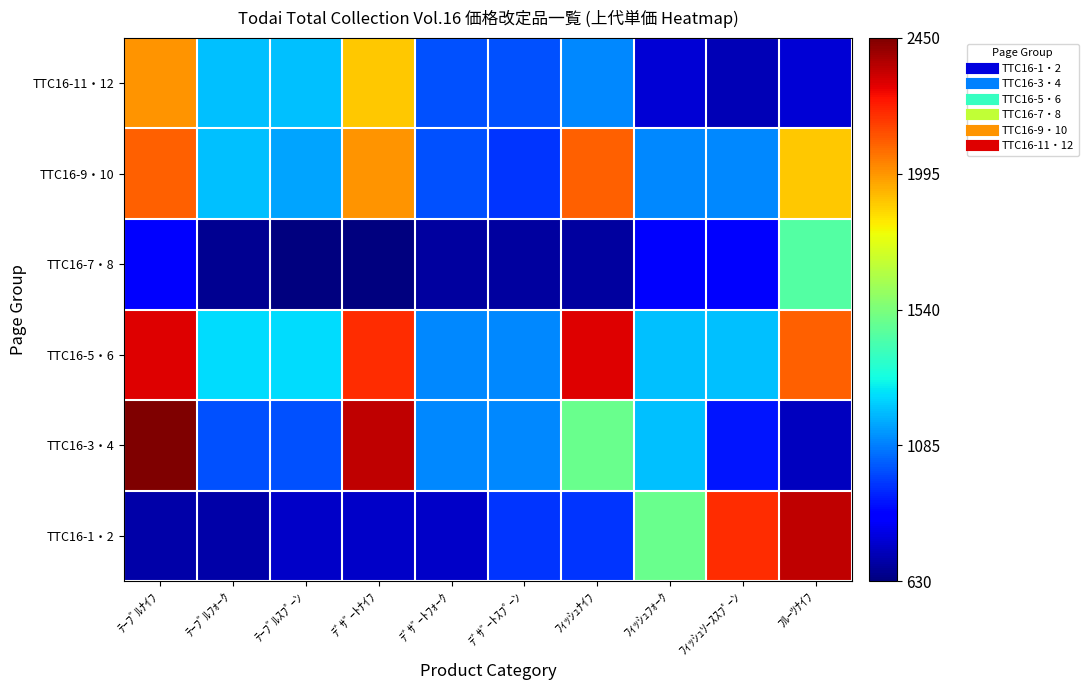

Reading left to right, list all the values displayed in this chart.

TTC16-11・12: ﾃｰﾌﾞﾙﾅｲﾌ=2000	ﾃｰﾌﾞﾙﾌｫｰｸ=1200	ﾃｰﾌﾞﾙｽﾌﾟｰﾝ=1200	ﾃﾞｻﾞｰﾄﾅｲﾌ=1900	ﾃﾞｻﾞｰﾄﾌｫｰｸ=1000	ﾃﾞｻﾞｰﾄｽﾌﾟｰﾝ=1000	ﾌｨｯｼｭﾅｲﾌ=1100	ﾌｨｯｼｭﾌｫｰｸ=770	ﾌｨｯｼｭｿｰｽｽﾌﾟｰﾝ=720	ﾌﾙｰﾂﾅｲﾌ=770
TTC16-9・10: ﾃｰﾌﾞﾙﾅｲﾌ=2100	ﾃｰﾌﾞﾙﾌｫｰｸ=1200	ﾃｰﾌﾞﾙｽﾌﾟｰﾝ=1150	ﾃﾞｻﾞｰﾄﾅｲﾌ=2000	ﾃﾞｻﾞｰﾄﾌｫｰｸ=1000	ﾃﾞｻﾞｰﾄｽﾌﾟｰﾝ=950	ﾌｨｯｼｭﾅｲﾌ=2100	ﾌｨｯｼｭﾌｫｰｸ=1100	ﾌｨｯｼｭｿｰｽｽﾌﾟｰﾝ=1100	ﾌﾙｰﾂﾅｲﾌ=1900
TTC16-7・8: ﾃｰﾌﾞﾙﾅｲﾌ=850	ﾃｰﾌﾞﾙﾌｫｰｸ=660	ﾃｰﾌﾞﾙｽﾌﾟｰﾝ=630	ﾃﾞｻﾞｰﾄﾅｲﾌ=630	ﾃﾞｻﾞｰﾄﾌｫｰｸ=680	ﾃﾞｻﾞｰﾄｽﾌﾟｰﾝ=680	ﾌｨｯｼｭﾅｲﾌ=680	ﾌｨｯｼｭﾌｫｰｸ=850	ﾌｨｯｼｭｿｰｽｽﾌﾟｰﾝ=850	ﾌﾙｰﾂﾅｲﾌ=1450
TTC16-5・6: ﾃｰﾌﾞﾙﾅｲﾌ=2300	ﾃｰﾌﾞﾙﾌｫｰｸ=1250	ﾃｰﾌﾞﾙｽﾌﾟｰﾝ=1250	ﾃﾞｻﾞｰﾄﾅｲﾌ=2200	ﾃﾞｻﾞｰﾄﾌｫｰｸ=1100	ﾃﾞｻﾞｰﾄｽﾌﾟｰﾝ=1100	ﾌｨｯｼｭﾅｲﾌ=2300	ﾌｨｯｼｭﾌｫｰｸ=1200	ﾌｨｯｼｭｿｰｽｽﾌﾟｰﾝ=1200	ﾌﾙｰﾂﾅｲﾌ=2100
TTC16-3・4: ﾃｰﾌﾞﾙﾅｲﾌ=2450	ﾃｰﾌﾞﾙﾌｫｰｸ=1000	ﾃｰﾌﾞﾙｽﾌﾟｰﾝ=1000	ﾃﾞｻﾞｰﾄﾅｲﾌ=2350	ﾃﾞｻﾞｰﾄﾌｫｰｸ=1100	ﾃﾞｻﾞｰﾄｽﾌﾟｰﾝ=1100	ﾌｨｯｼｭﾅｲﾌ=1500	ﾌｨｯｼｭﾌｫｰｸ=1200	ﾌｨｯｼｭｿｰｽｽﾌﾟｰﾝ=900	ﾌﾙｰﾂﾅｲﾌ=730
TTC16-1・2: ﾃｰﾌﾞﾙﾅｲﾌ=700	ﾃｰﾌﾞﾙﾌｫｰｸ=700	ﾃｰﾌﾞﾙｽﾌﾟｰﾝ=750	ﾃﾞｻﾞｰﾄﾅｲﾌ=750	ﾃﾞｻﾞｰﾄﾌｫｰｸ=750	ﾃﾞｻﾞｰﾄｽﾌﾟｰﾝ=950	ﾌｨｯｼｭﾅｲﾌ=950	ﾌｨｯｼｭﾌｫｰｸ=1500	ﾌｨｯｼｭｿｰｽｽﾌﾟｰﾝ=2200	ﾌﾙｰﾂﾅｲﾌ=2350